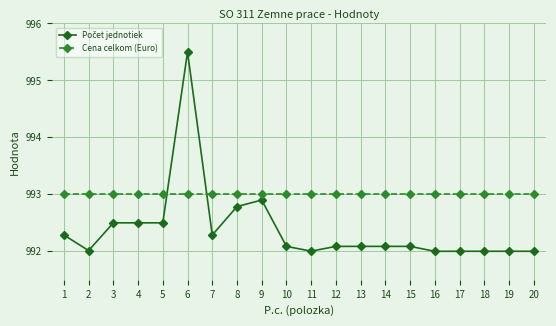

The Cena celkom (Euro) series shows 223.6 at 9. True or false?

False